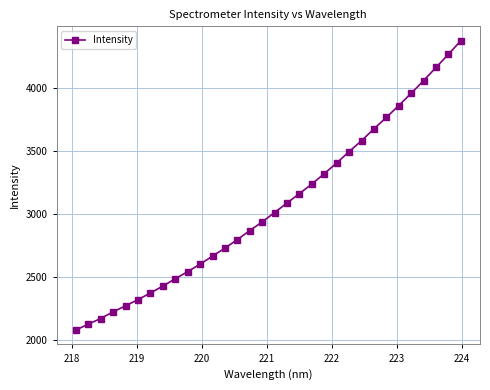

What is the greatest value displayed?

4371.9